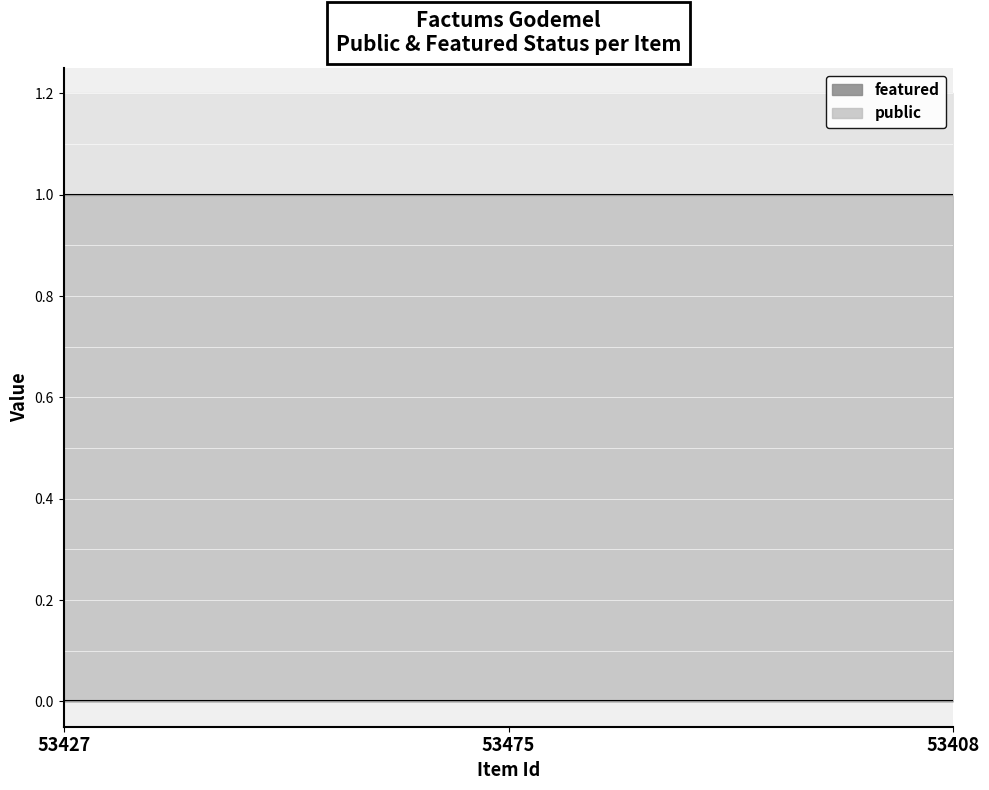

At which category is the sum across all series the highest?

53427